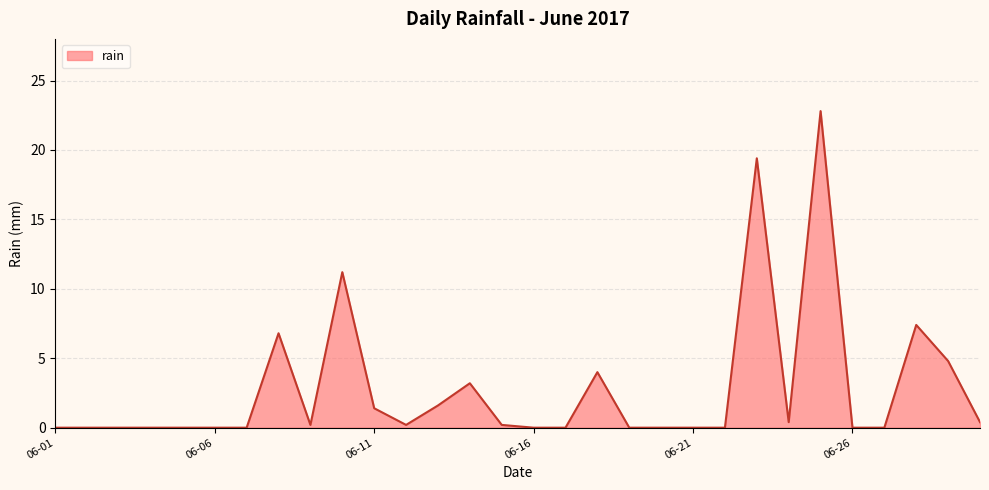

What is the difference between the maximum and minimum values?

22.8